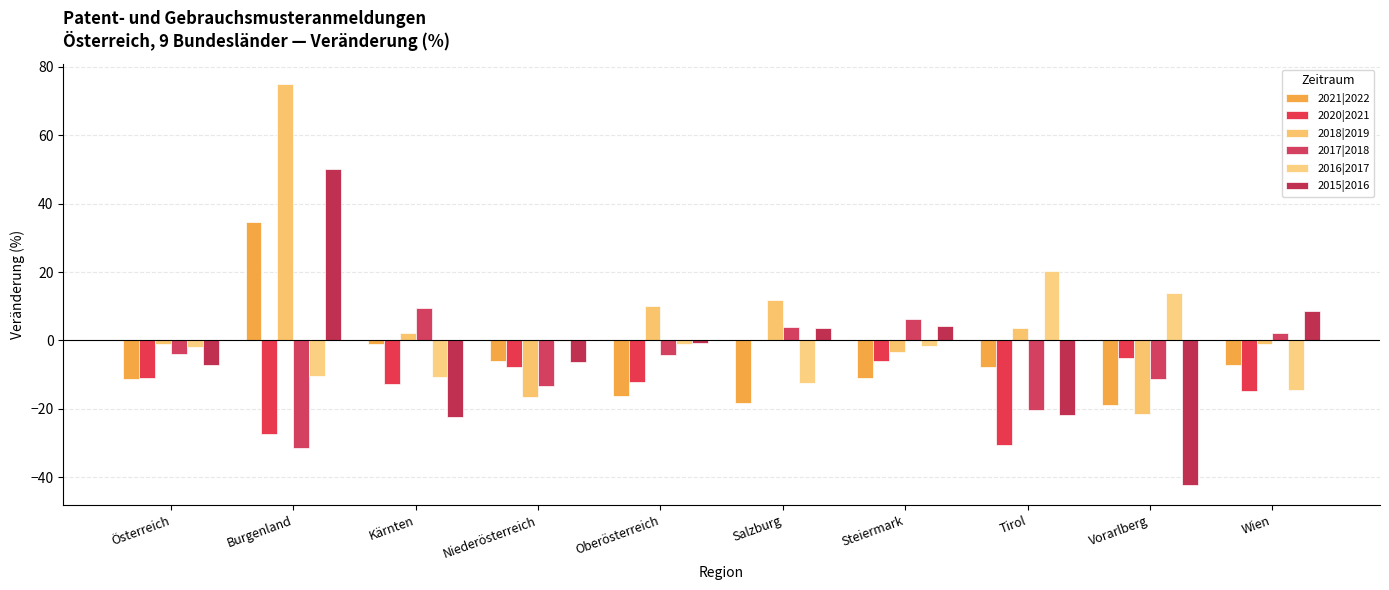

How many values in the 2020|2021 series exceed -11?

4